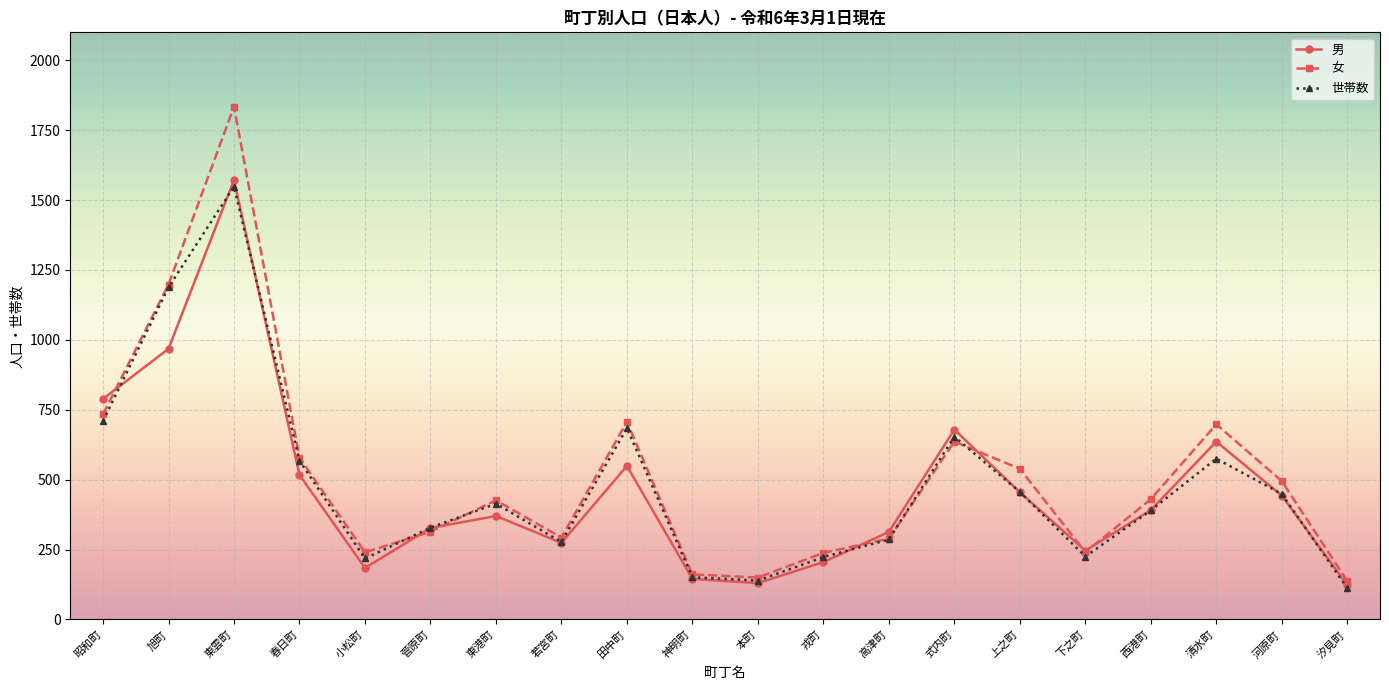

What is the label of the 13th point from the right?

若宮町